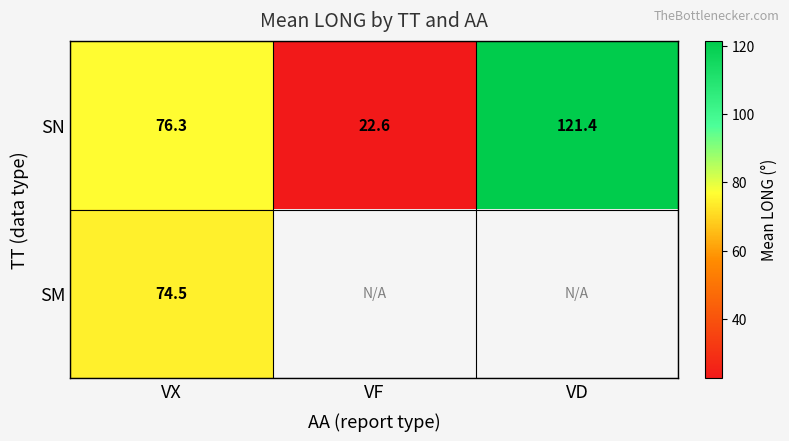

What is the approximate value of SN at VF?

22.6